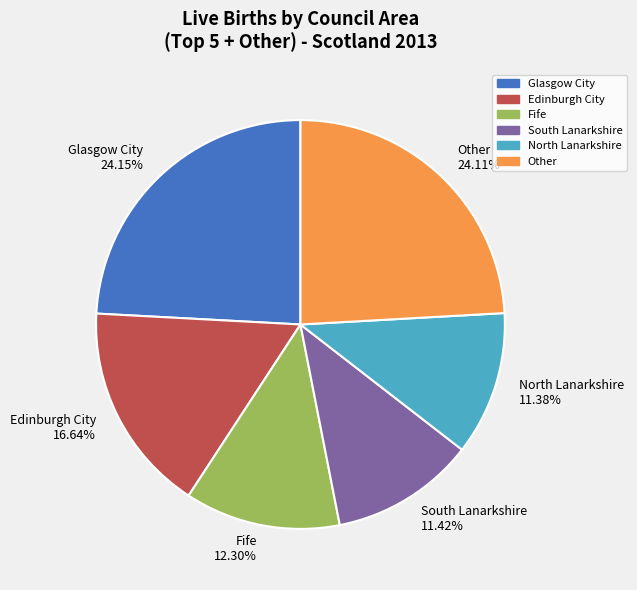

Combined, do Edinburgh City 16.64% and South Lanarkshire 11.42% account for over 50%?

No